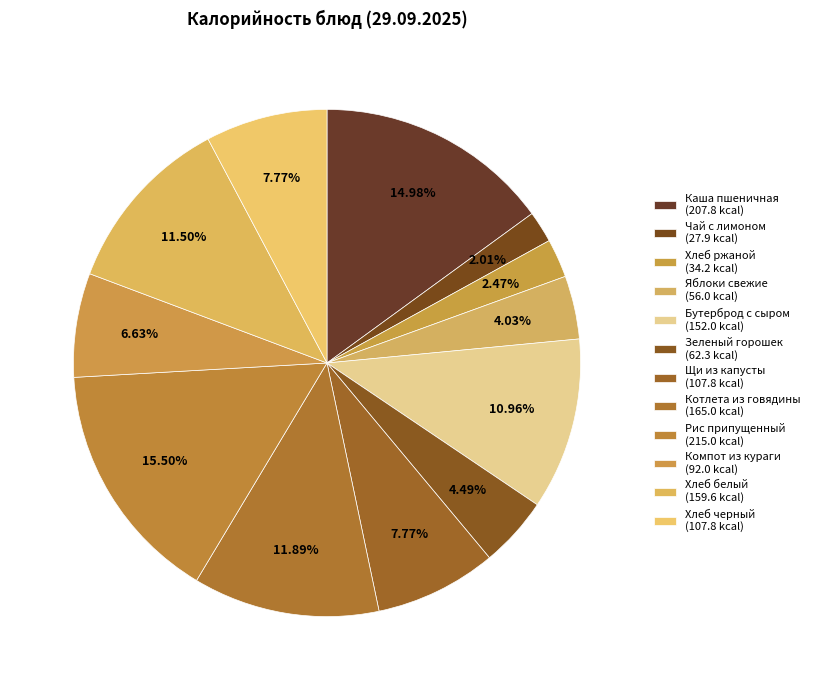

To the nearest percent, what is the combined percentage of Бутерброд с сыром and Яблоки свежие?

15%